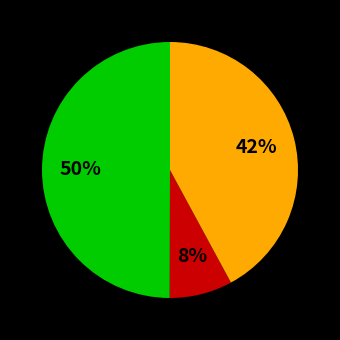

Count the number of slices in the pie.

3